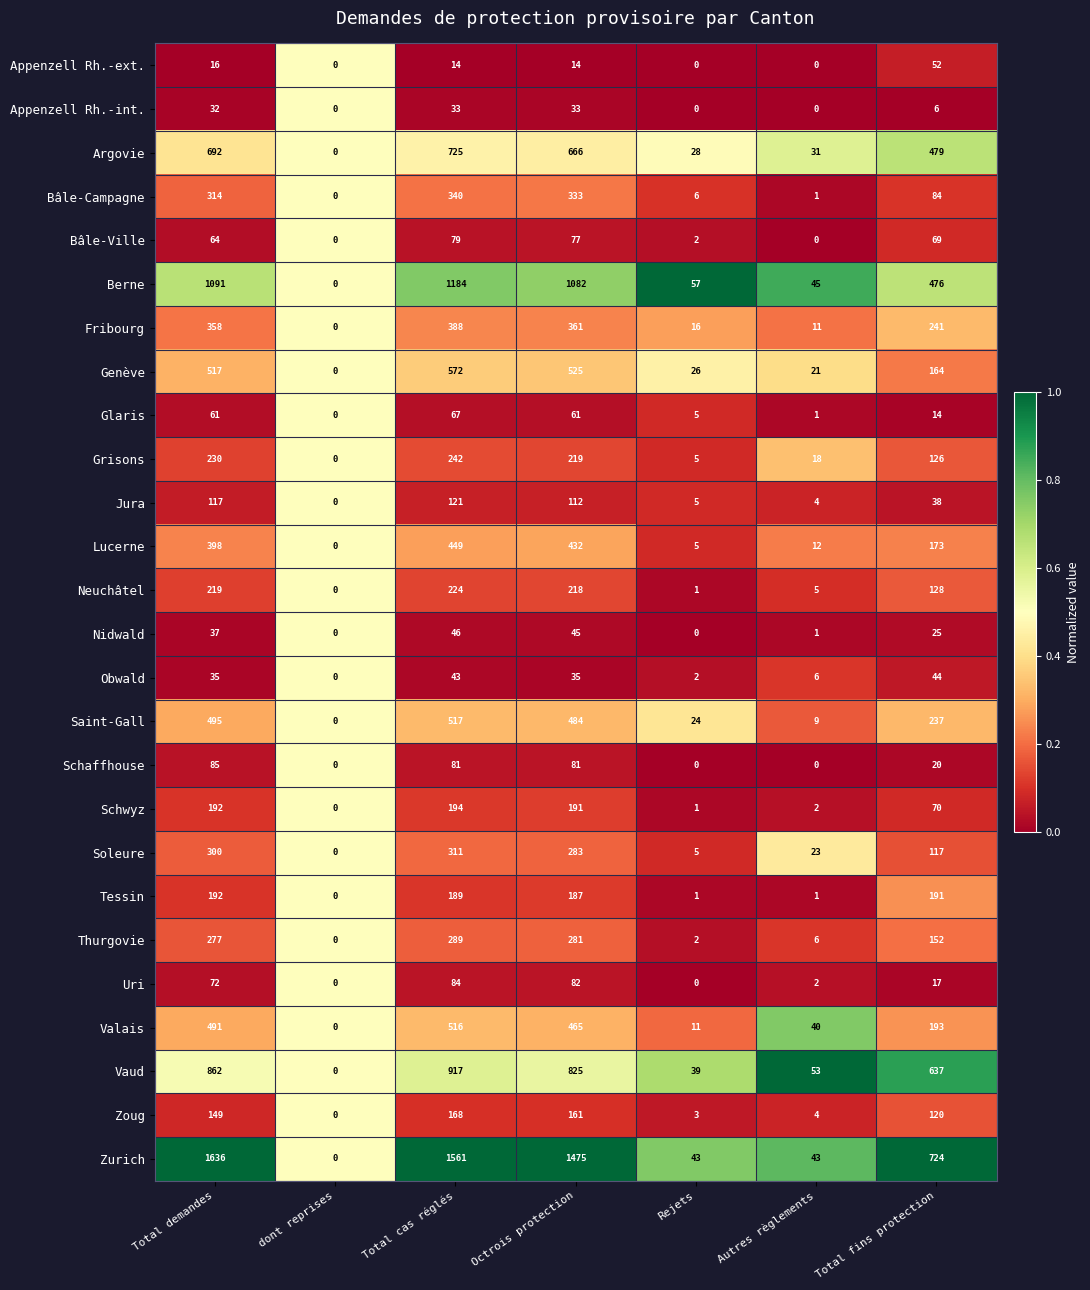

What is the total value across all series at Rejets?

287